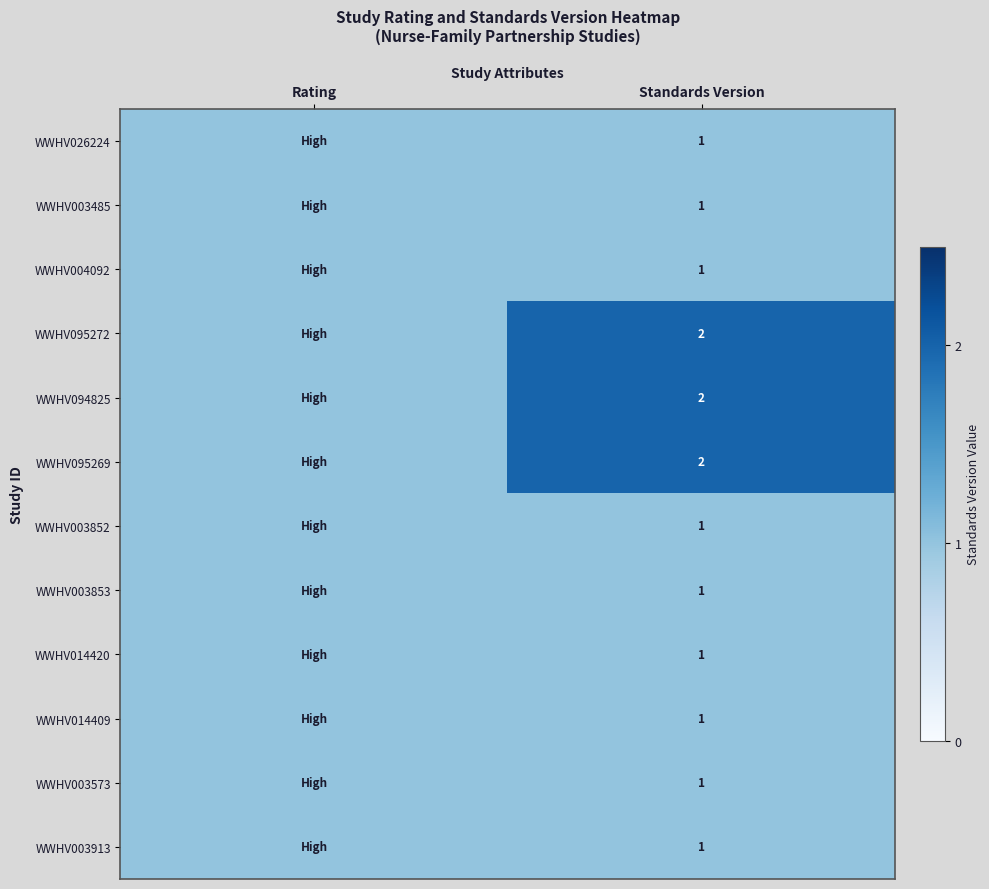

Is it true that WWHV095272 equals 3 at Standards Version?

False